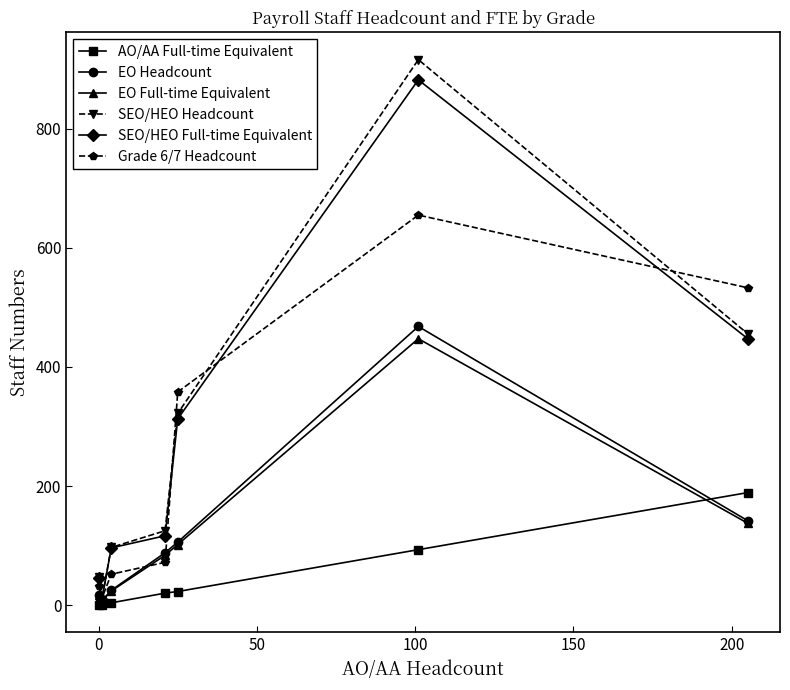

How many interior local peaks does the SEO/HEO Headcount series have?

1